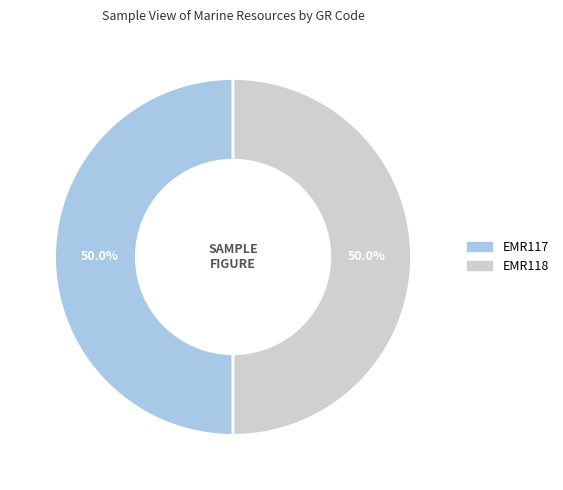

What is the ratio of the value at EMR118 to the value at EMR117?

1.0